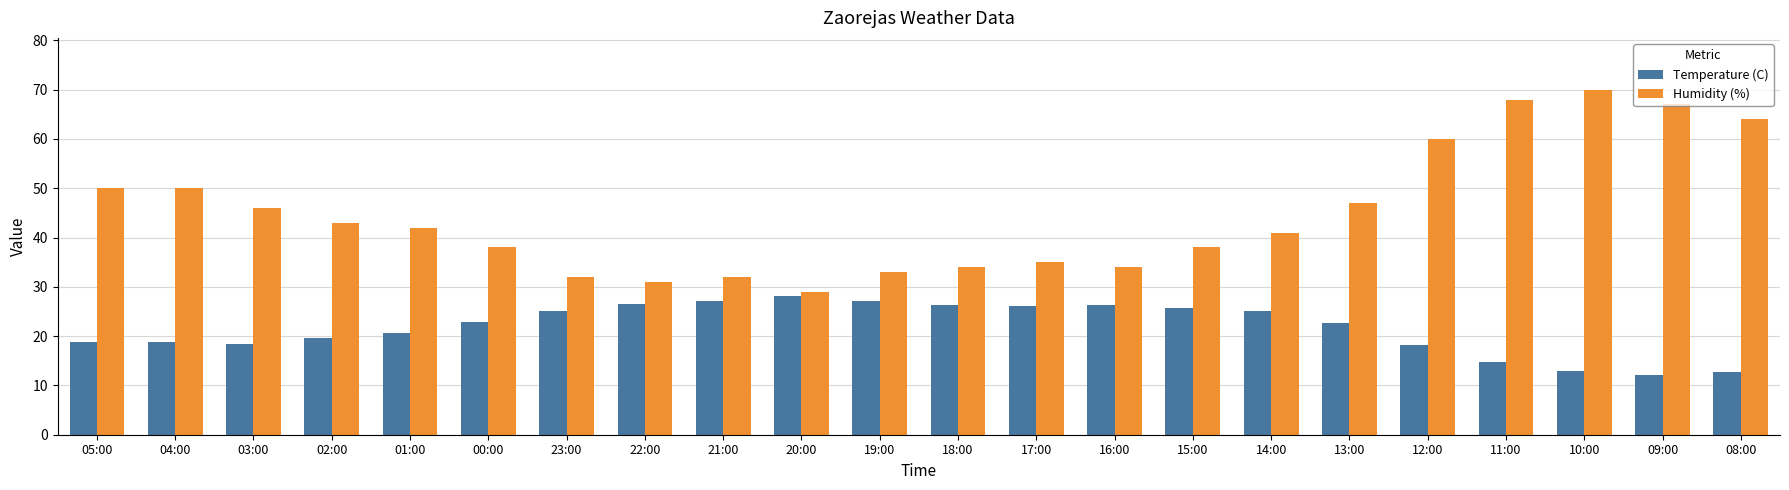

The value of Temperature (C) at 03:00 is 26.3. True or false?

False